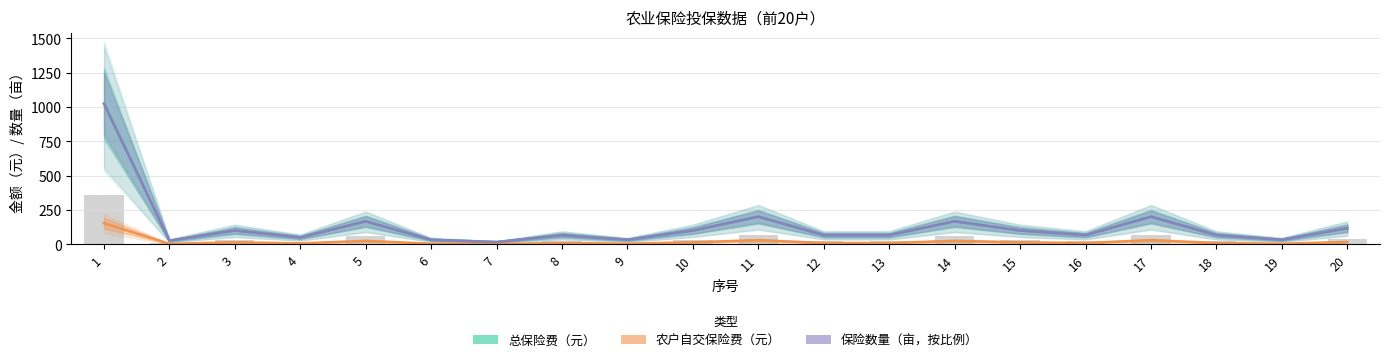

Where is 农户自交保险费（元） nearest to the value 78?

11